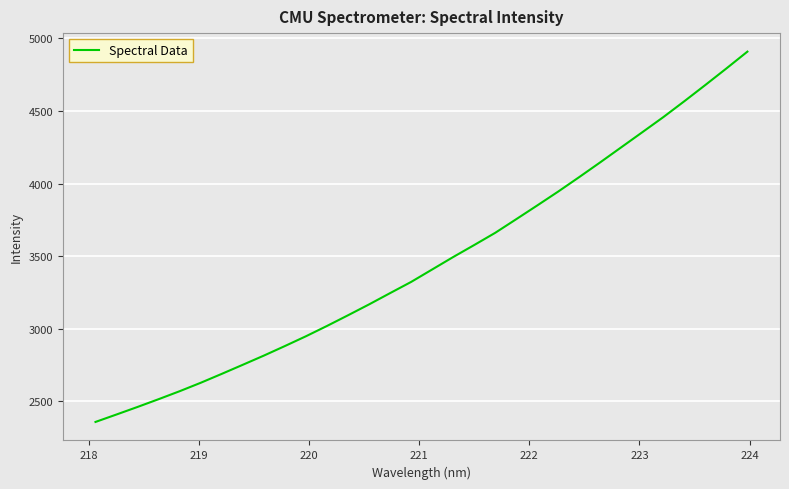

What is the minimum value shown in the chart?

2358.8